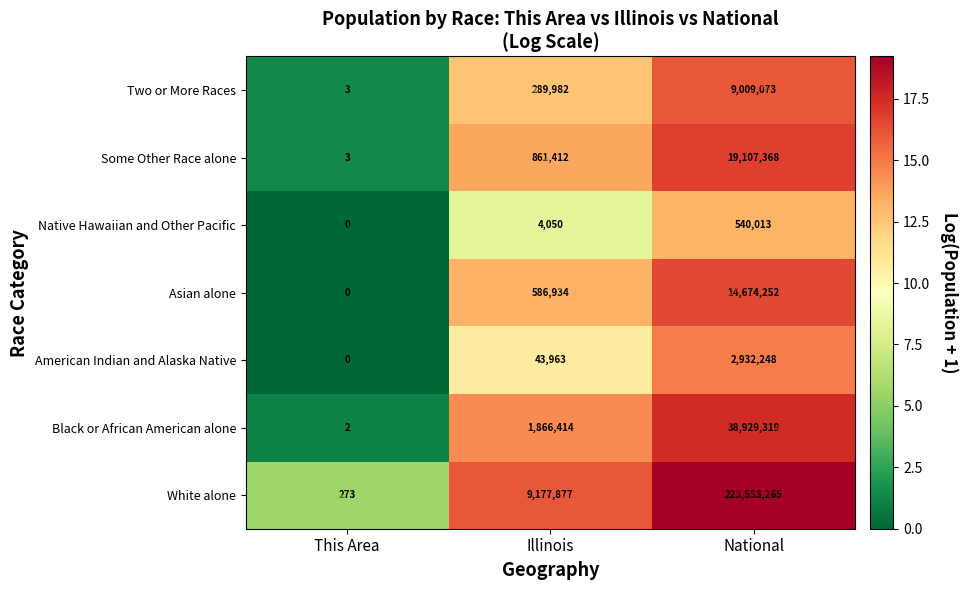

What is the average value of the Asian alone series?

5087062